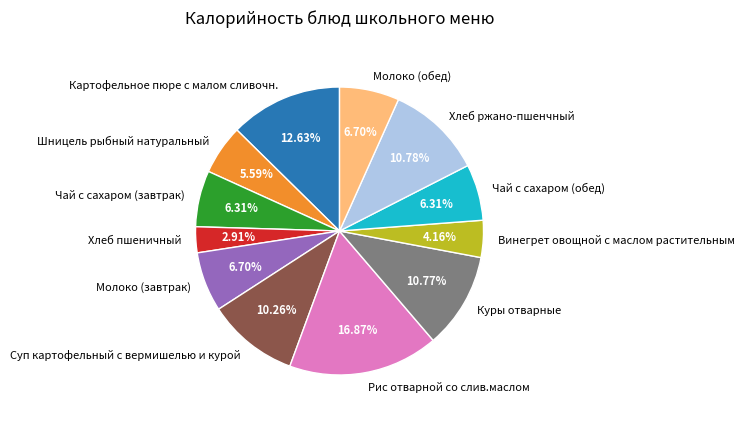

What is the largest slice in the pie chart?

Рис отварной со слив.маслом